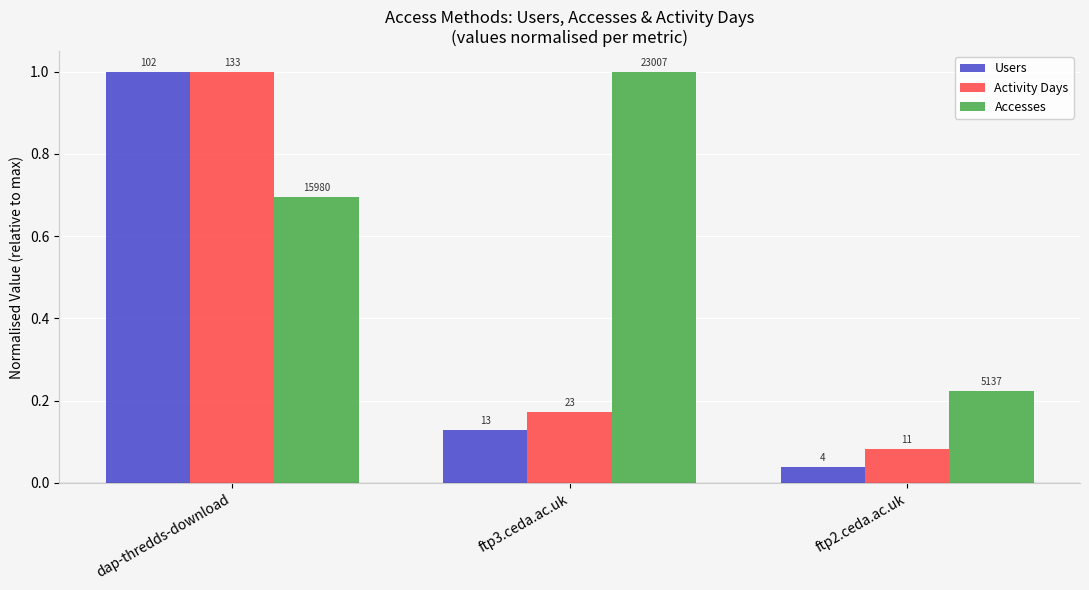

Which series has the largest range (max minus min)?

Users